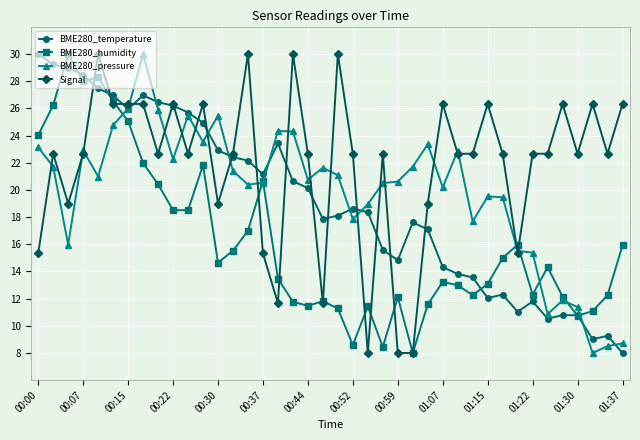

True or false: BME280_pressure has more than 0 points higher than both neighbors.

True